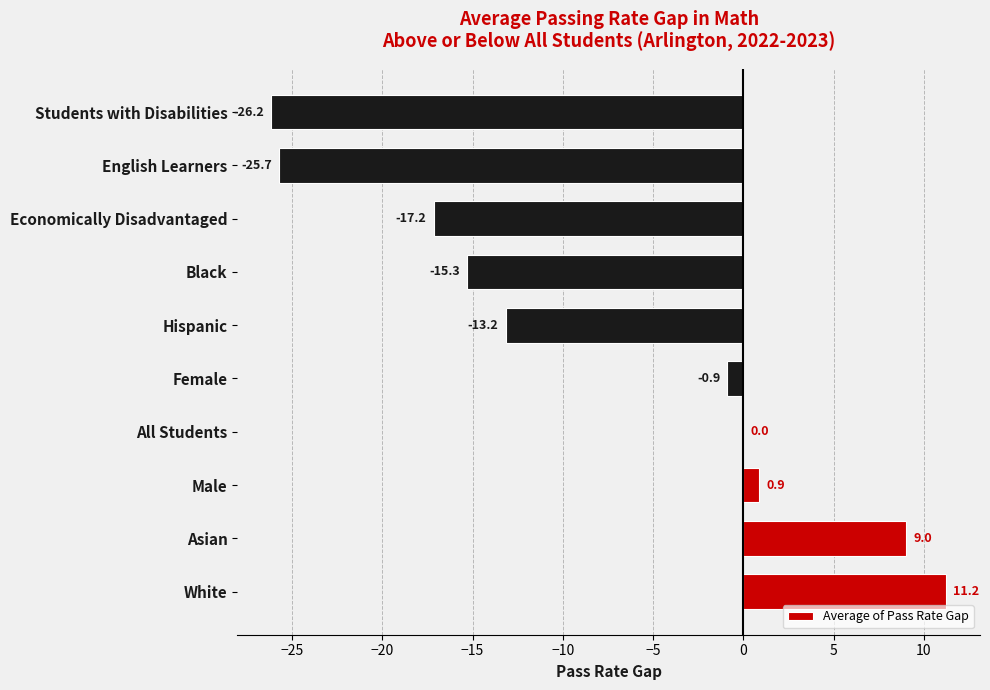

Which label corresponds to the largest value in the chart?

White